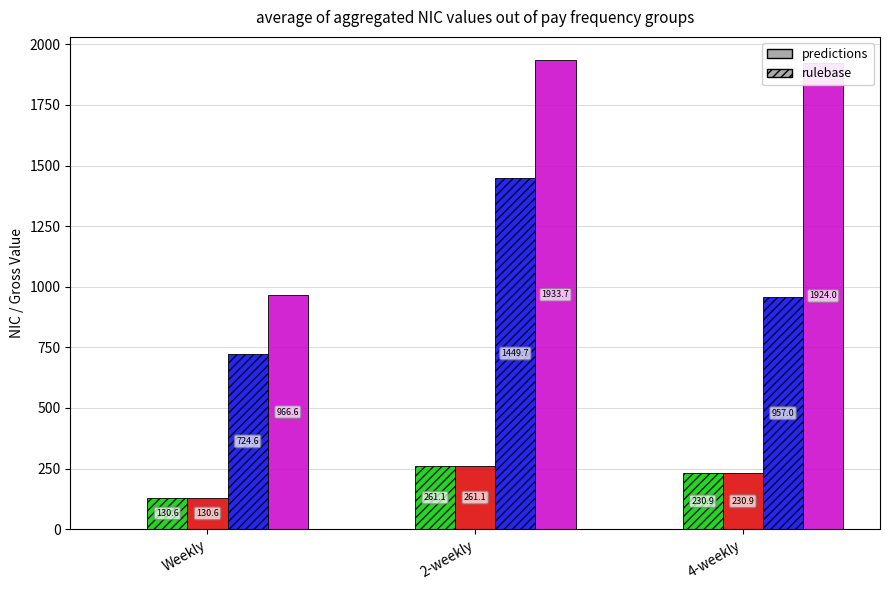

At which category is the sum across all series the highest?

2-weekly